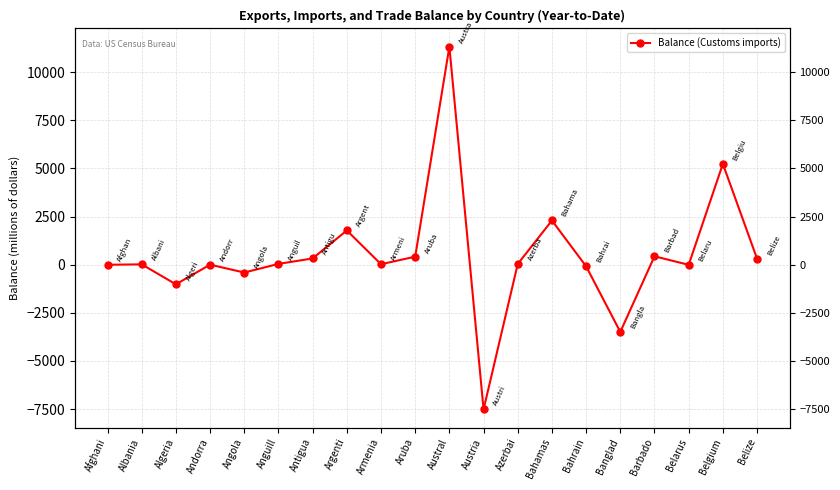

How many data points are less than 34?

10